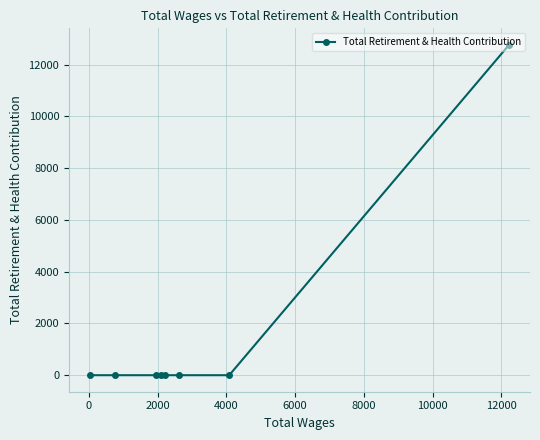

What is the difference between the maximum and minimum values?

12766